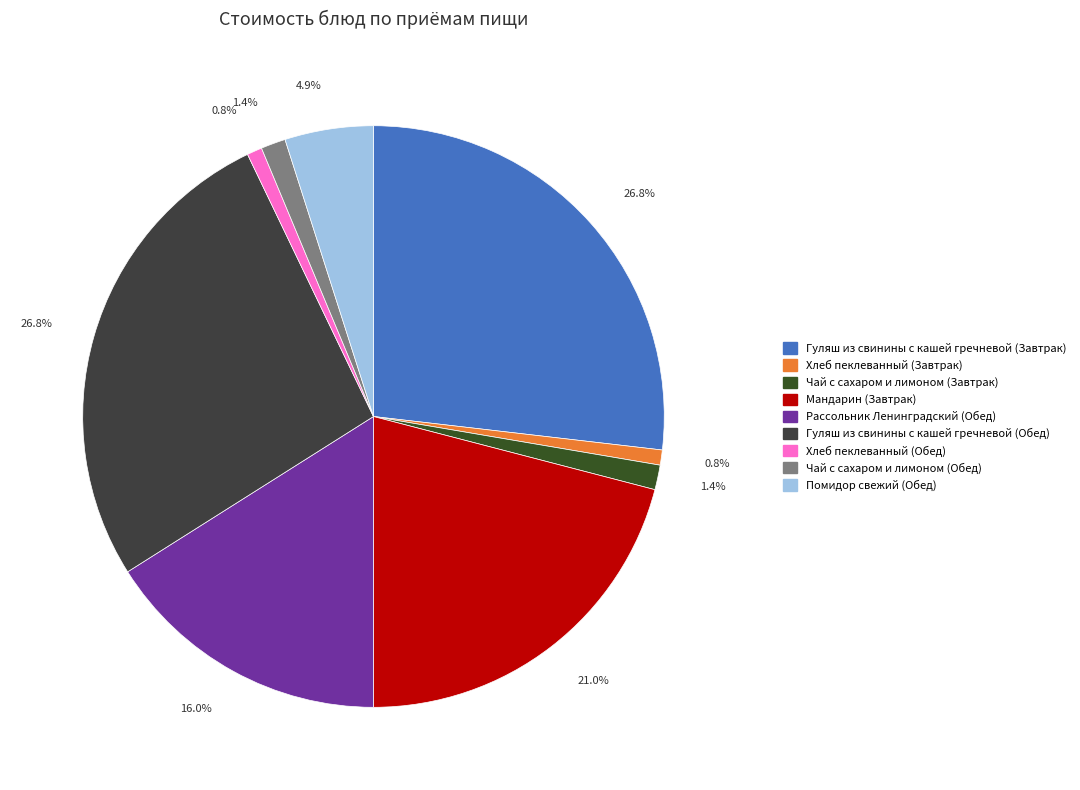

Is Хлеб пеклеванный (Завтрак) the majority of the pie?

No